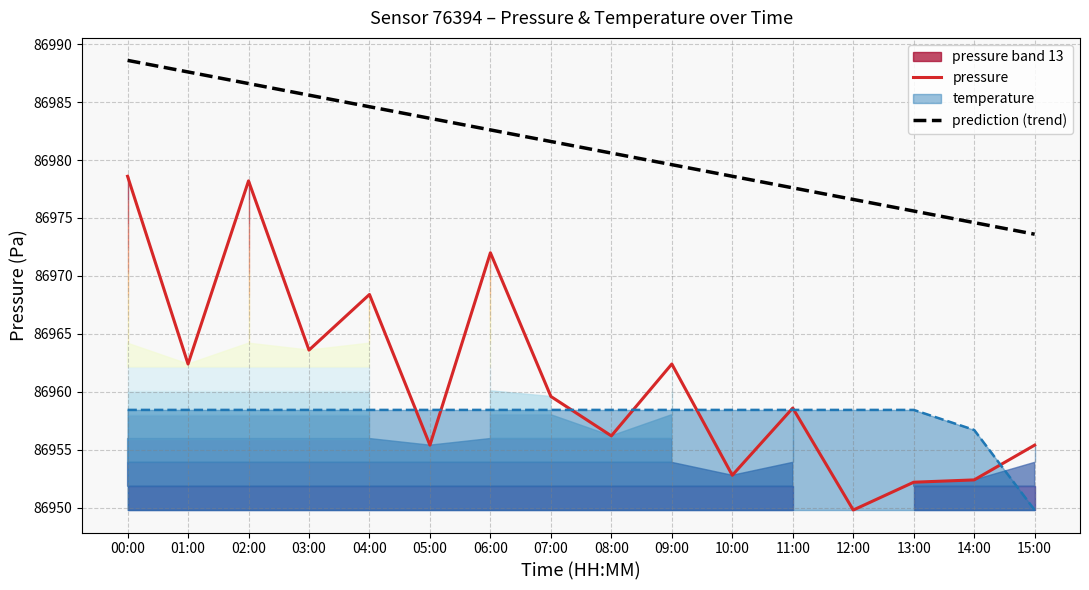

True or false: prediction (trend) and pressure cross at least once.

False